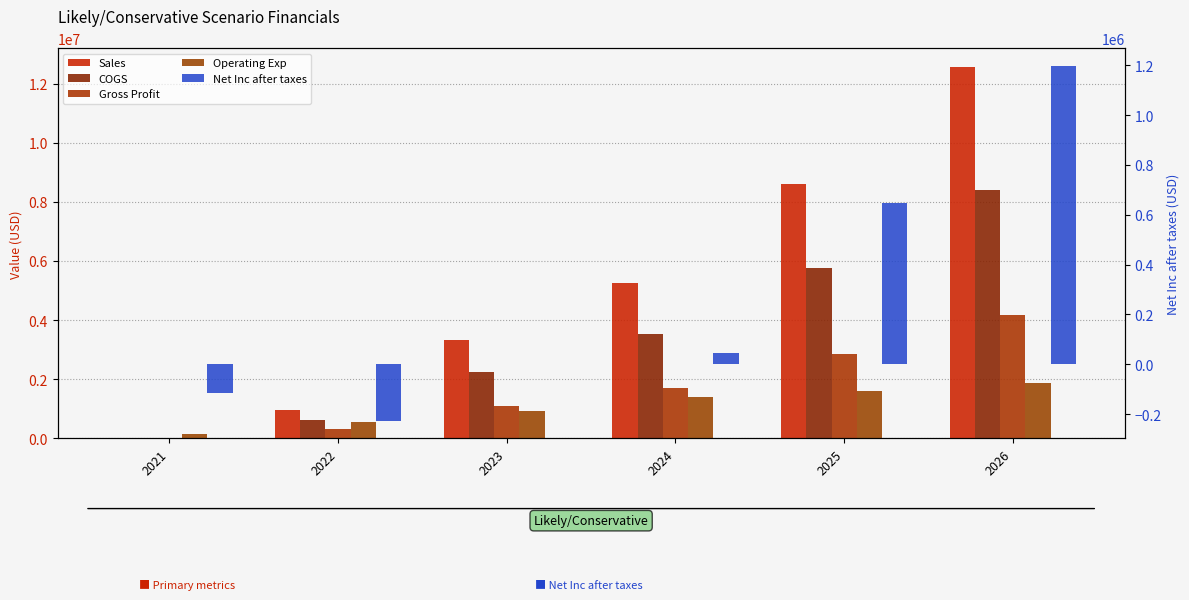

Which category has the lowest value in the Gross Profit series?

2021